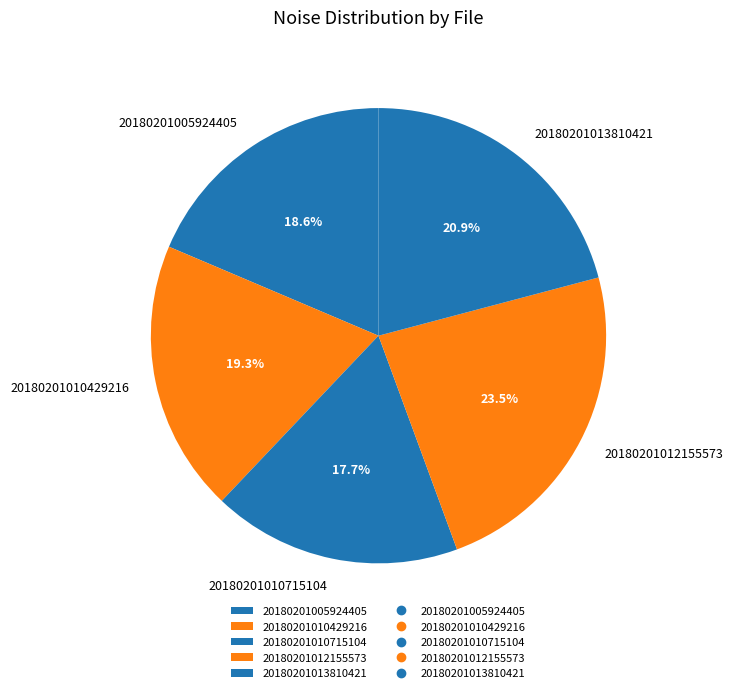

Which category has the smallest portion of the pie?

20180201010715104